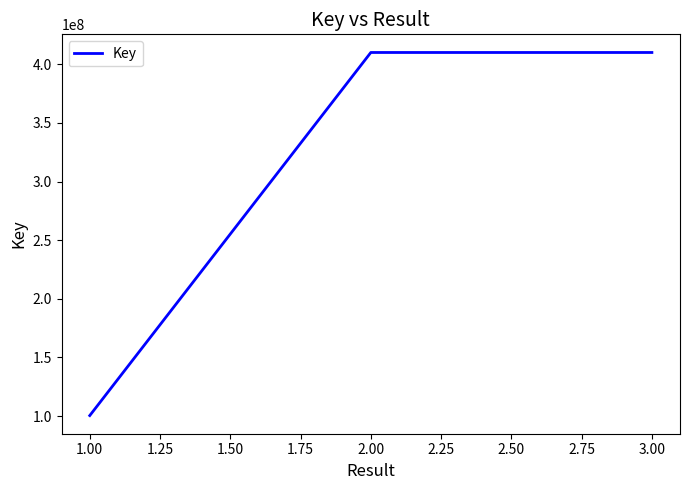

How many values are below 410050256?

2